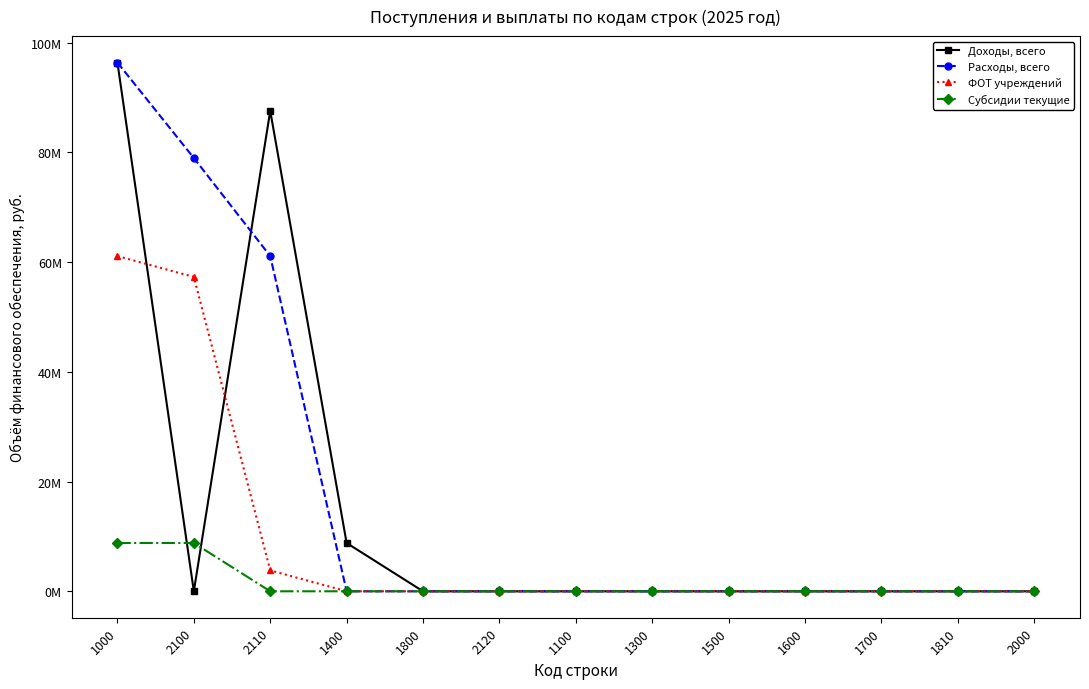

What are all the series names shown in the legend?

Доходы, всего, Расходы, всего, ФОТ учреждений, Субсидии текущие